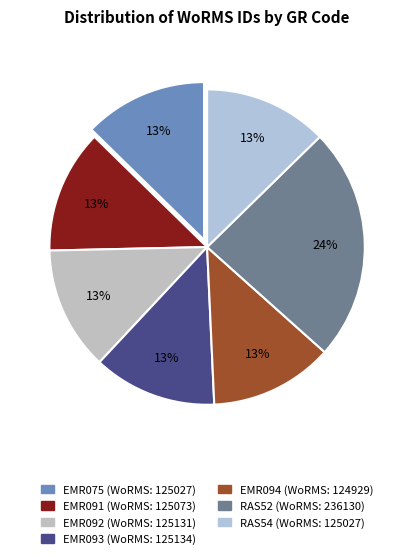

Is it true that EMR091 is 4% of the pie?

False